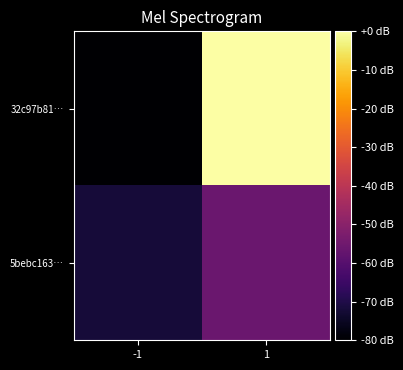

Which series changed the most between -1 and 1?

32c97b81…